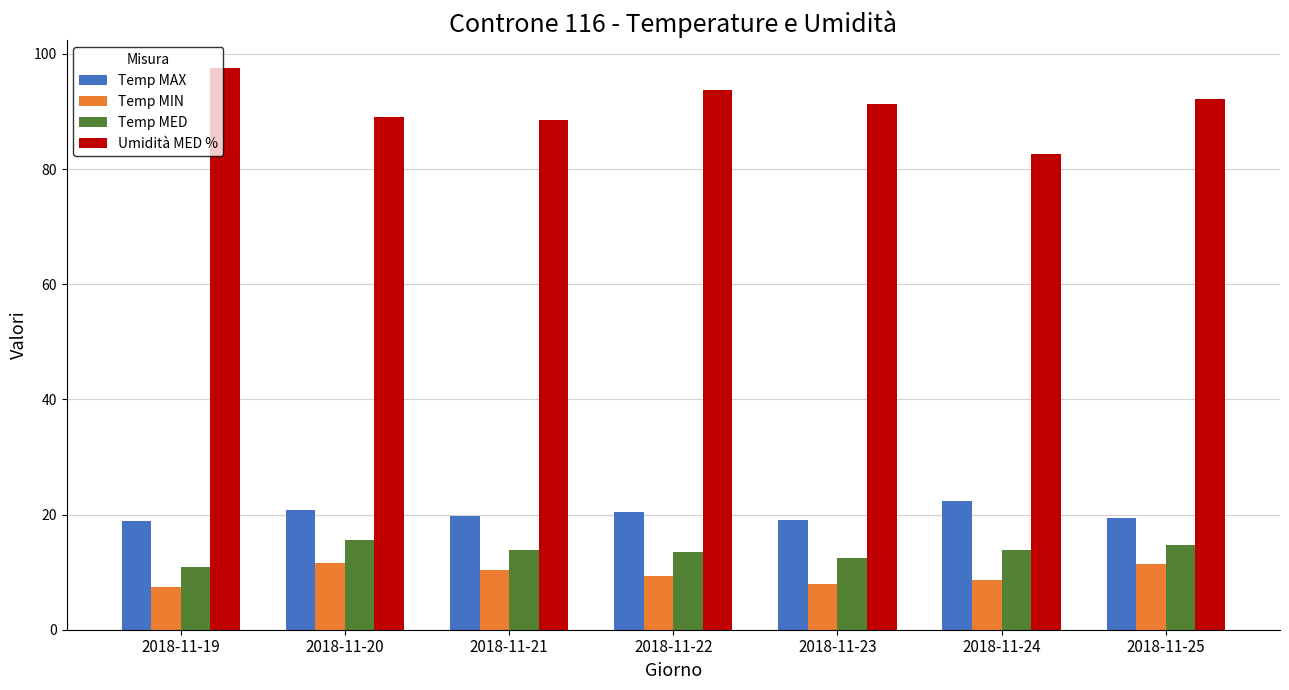

How many bars are there in each group?

4